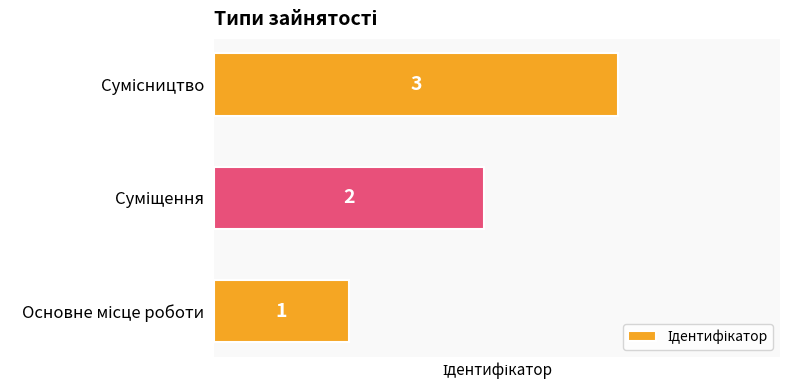

What is the sum of all values?

6